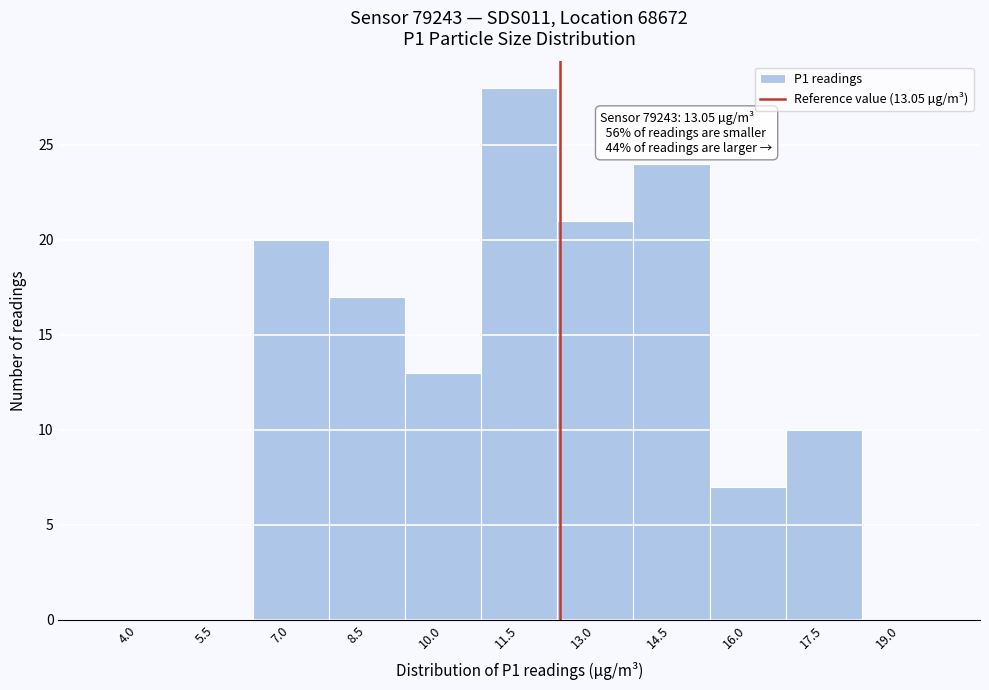

Reading left to right, what are all the values shown in this chart?

4.0=0	5.5=0	7.0=20	8.5=17	10.0=13	11.5=28	13.0=21	14.5=24	16.0=7	17.5=10	19.0=0